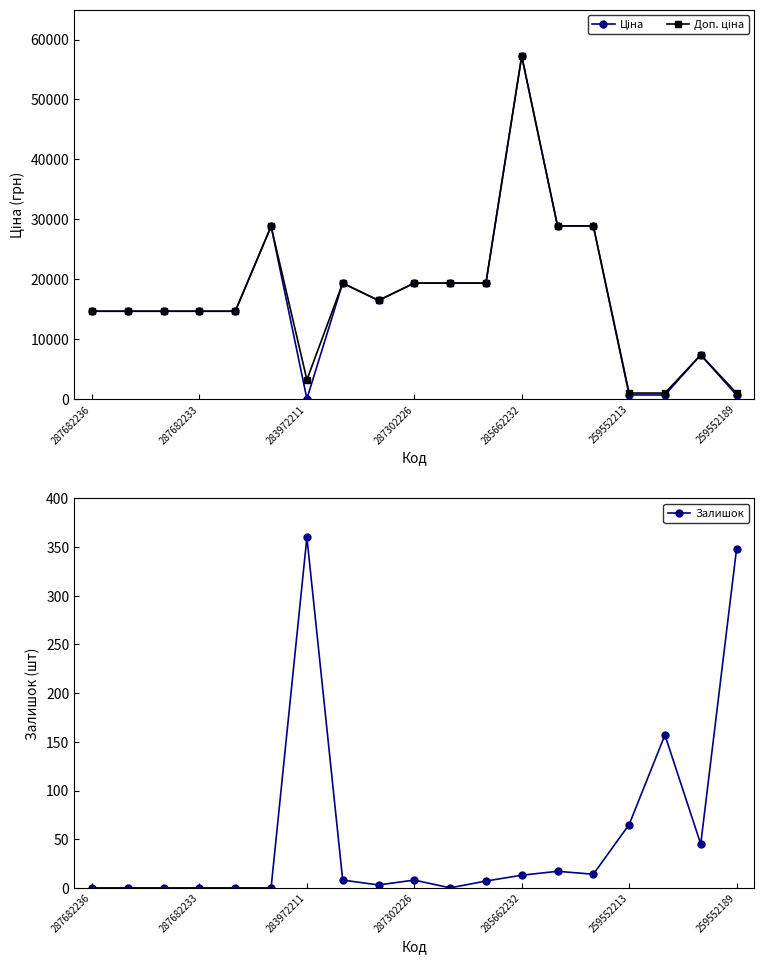

In Доп. ціна, how many points are lower than both neighbors (excluding endpoints)?

2